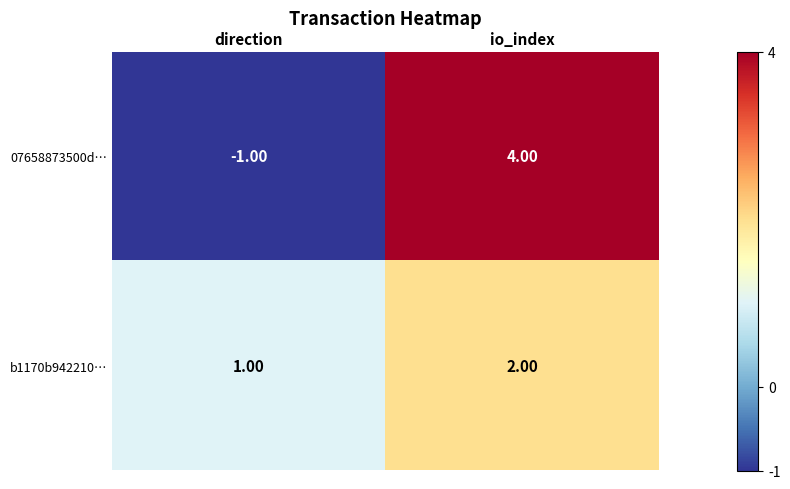

What is the sum of the 07658873500d… values at io_index and direction?

3